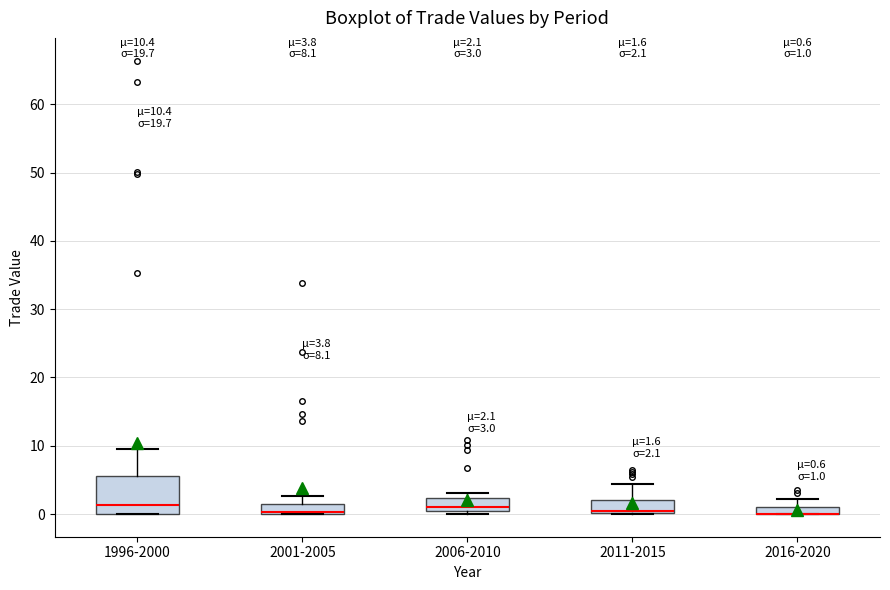

Comparing the boxes themselves (not the whiskers), which one is the tallest?

1996-2000